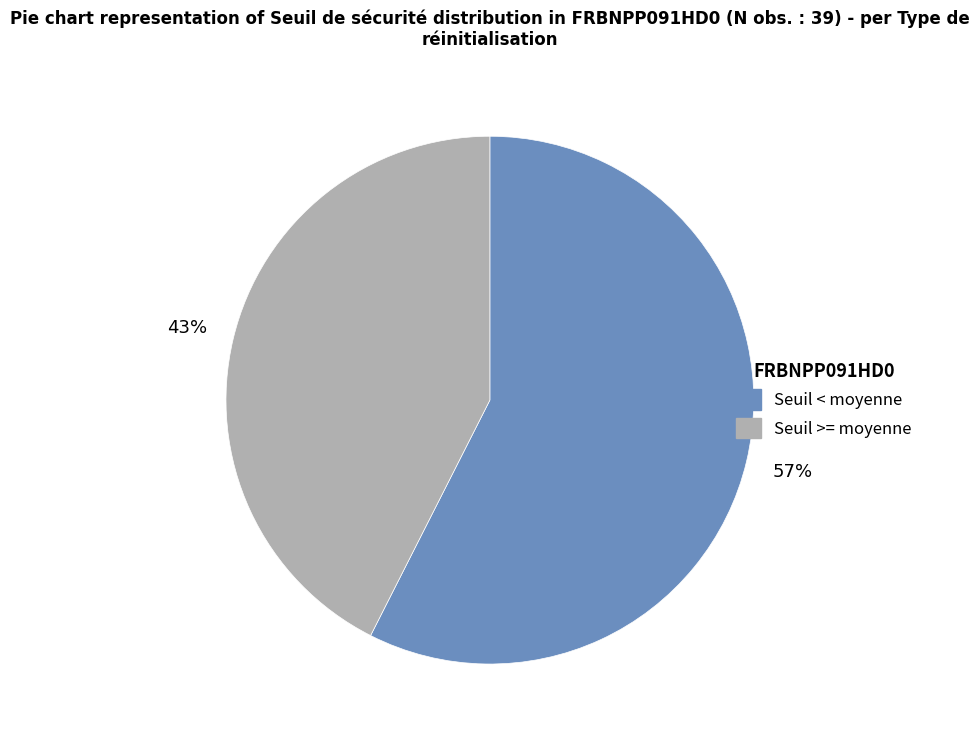

Is the sum of Seuil < moyenne and Seuil >= moyenne greater than half?

Yes